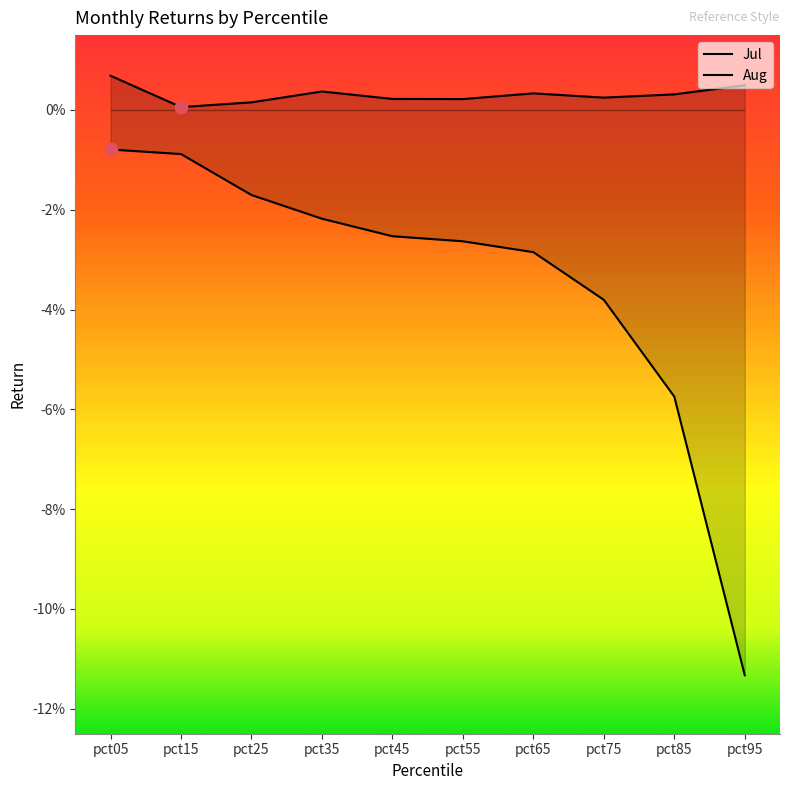

What are all the series names shown in the legend?

Jul, Aug